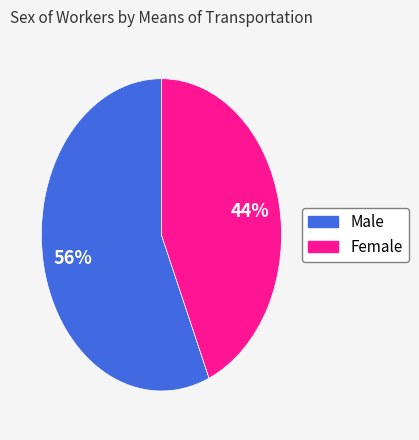

To the nearest percent, what is the average slice percentage?

50%